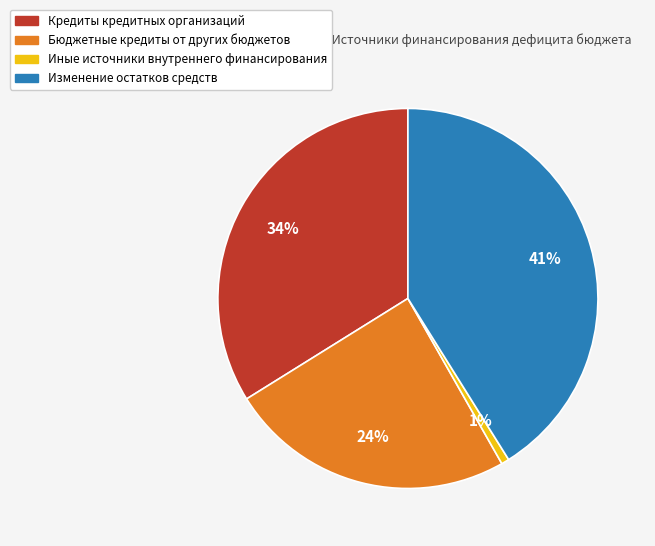

To the nearest percent, what is the difference between the largest and smallest slice percentages?

40%